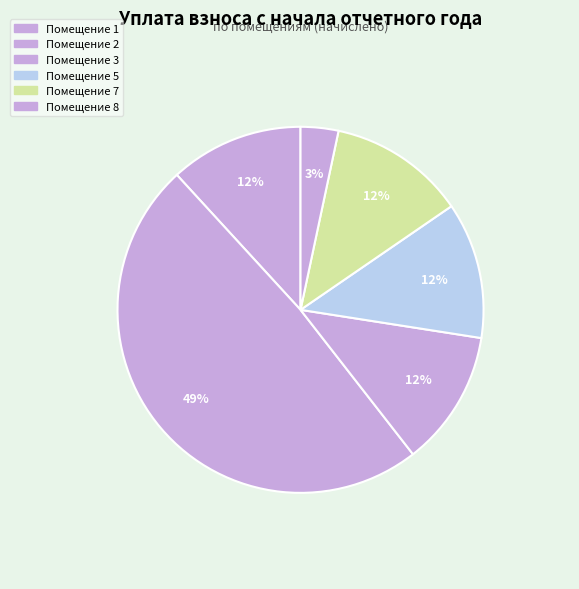

To the nearest percent, what is the average slice percentage?

17%